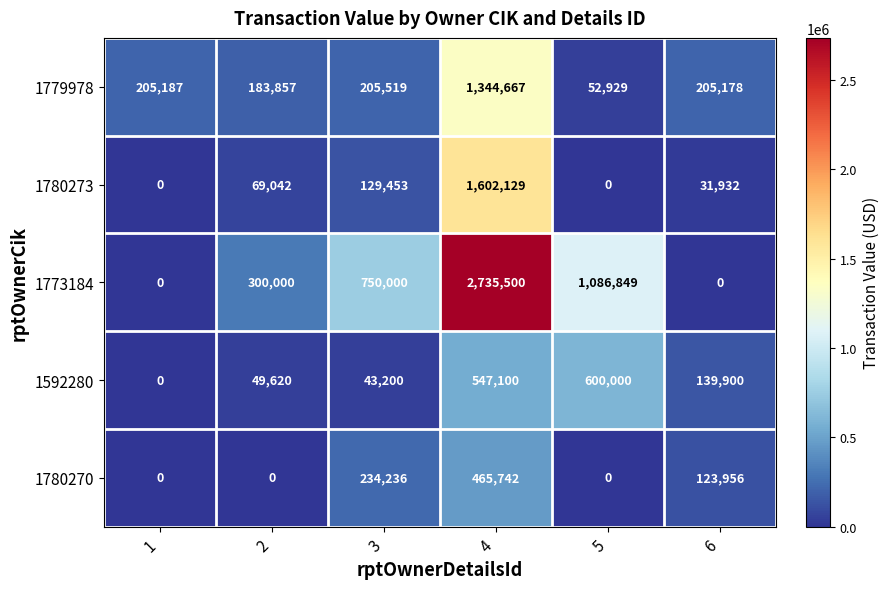

What is the sum of the 1780273 values at 6 and 1?

31932